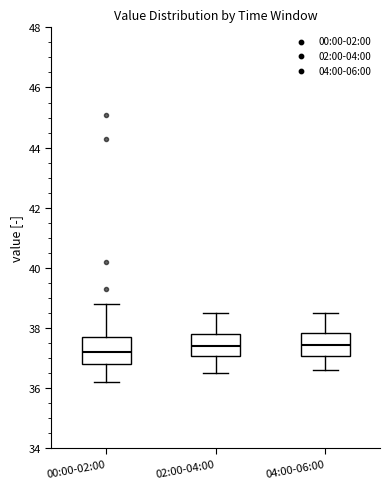

Where is the lower edge of the box for 00:00-02:00 on the y-axis? The values are not printed on the chart, so give them approximately, as read against the axis.

36.8